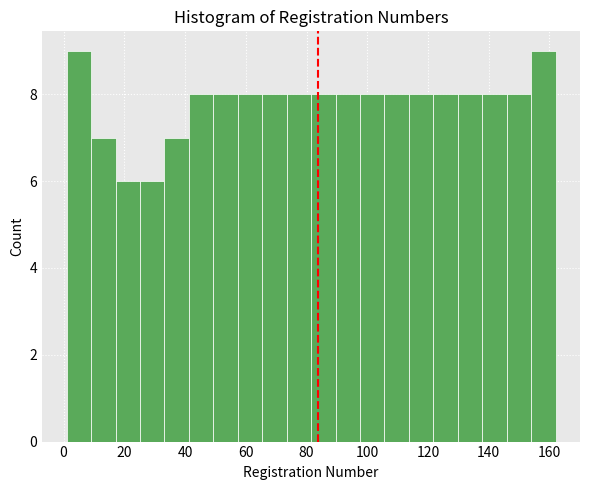

Reading left to right, list every bar in this chart as the range it spans on the x-axis followed by its height. Neither the bar edges nor the heights are printed on the chart, so give them approximately, as read against the axes.

2 to 10: 9
10 to 18: 7
18 to 26: 6
26 to 34: 6
34 to 42: 7
42 to 50: 8
50 to 58: 8
58 to 66: 8
66 to 74: 8
74 to 82: 8
82 to 90: 8
90 to 98: 8
98 to 106: 8
106 to 114: 8
114 to 122: 8
122 to 130: 8
130 to 138: 8
138 to 146: 8
146 to 154: 8
154 to 162: 9